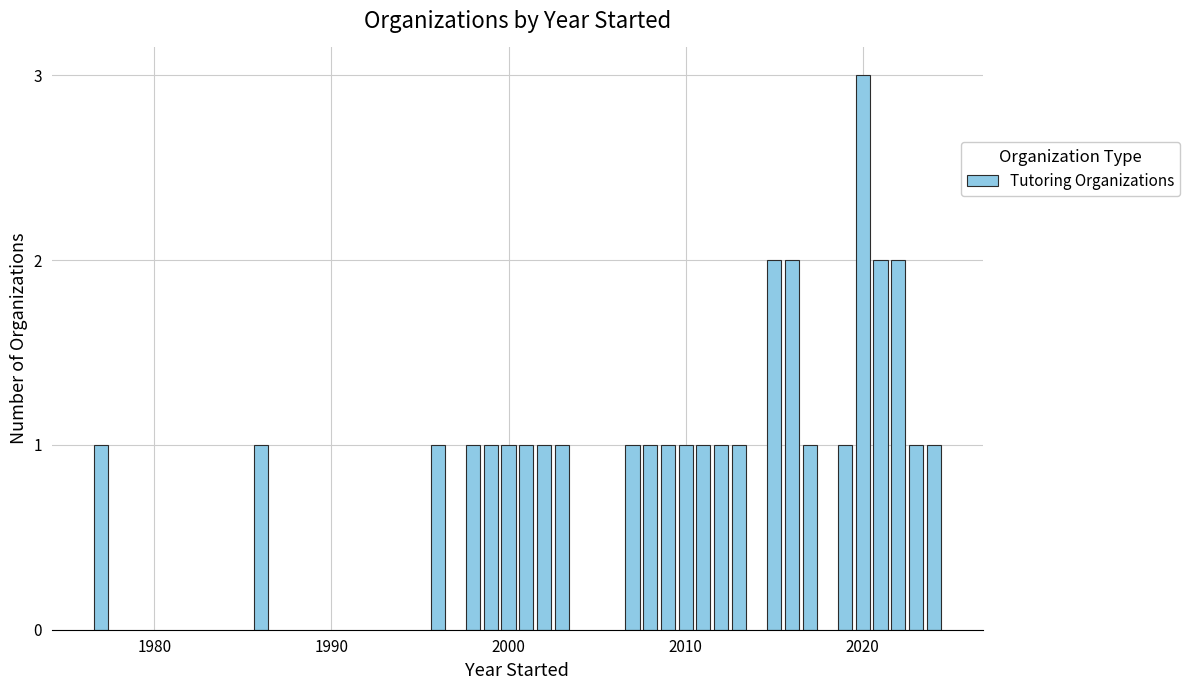

What is the value of the 13th bar from the left?

1